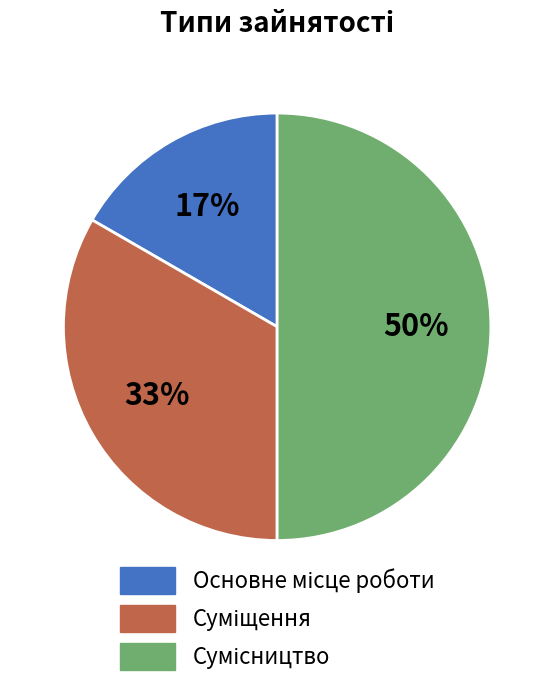

To the nearest percent, what is the average slice percentage?

33%